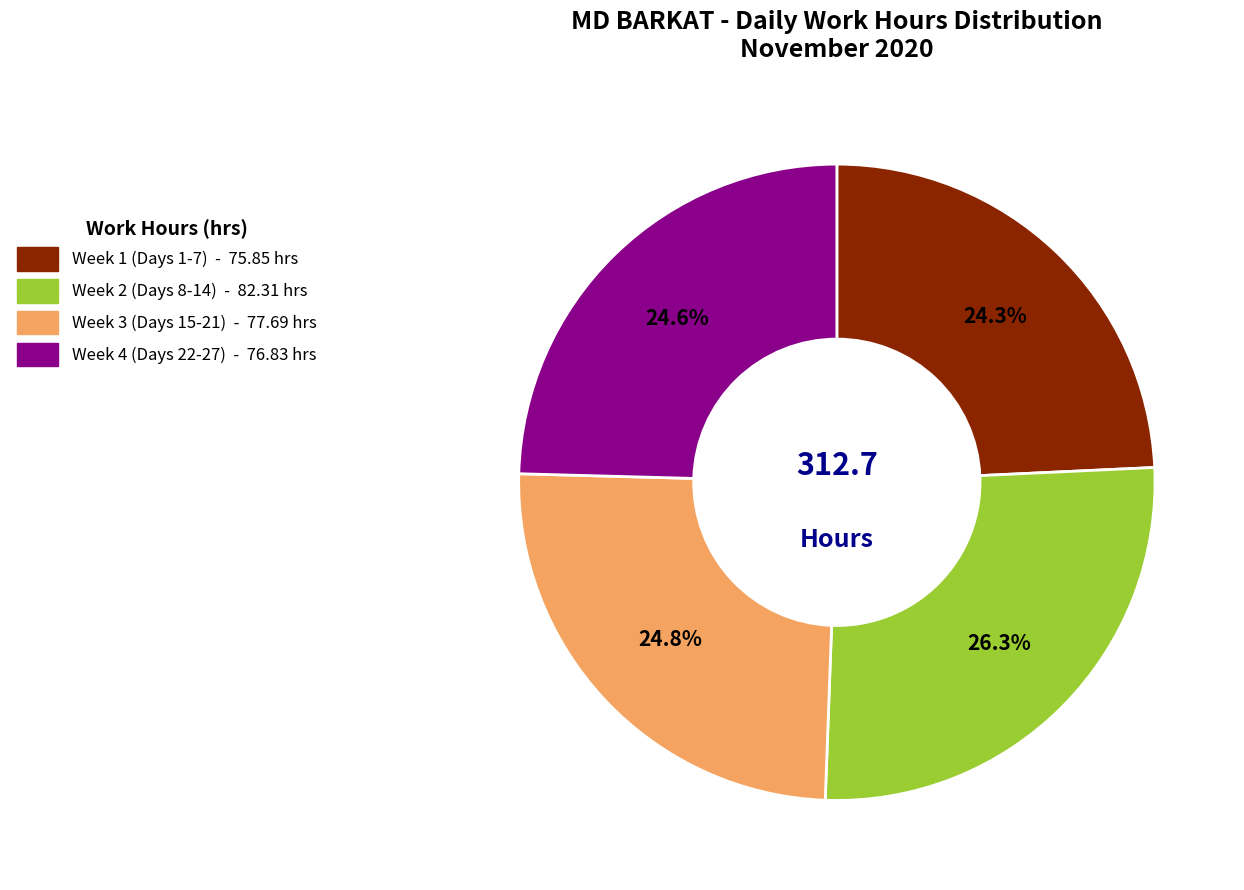

How many slices are in this pie chart?

4